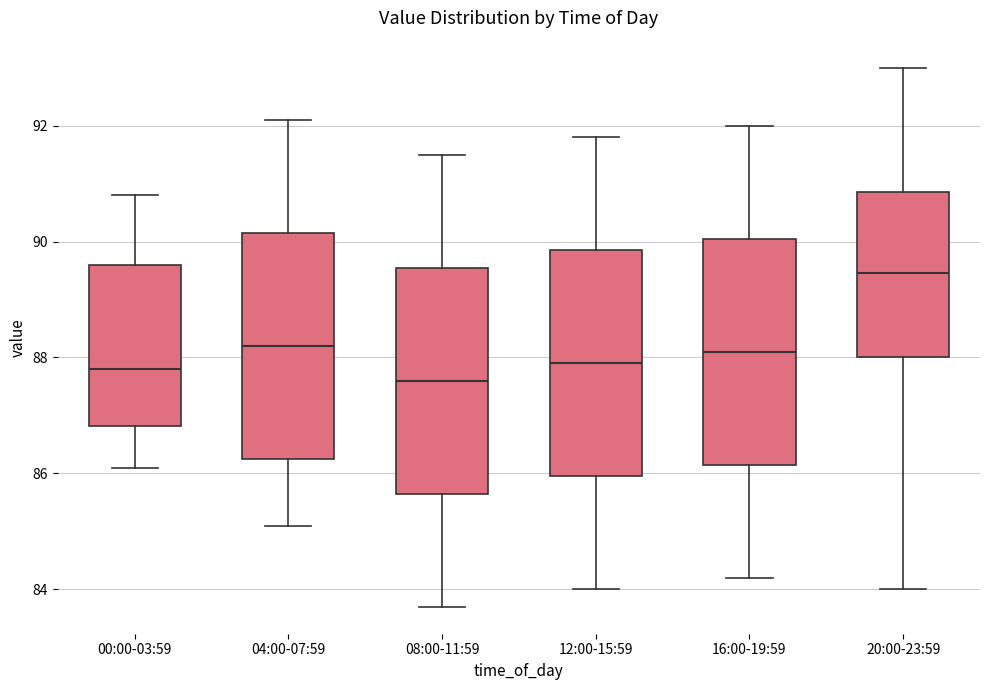

Where does the upper whisker of the box for 00:00-03:59 end on the y-axis? The values are not printed on the chart, so give them approximately, as read against the axis.

90.8